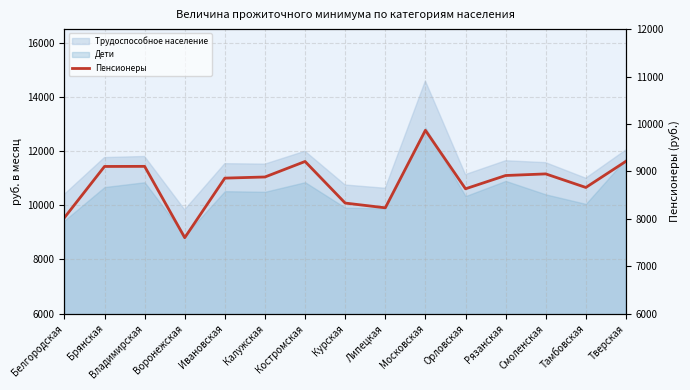

How many interior local peaks (higher than both neighbors) does the data have?

4